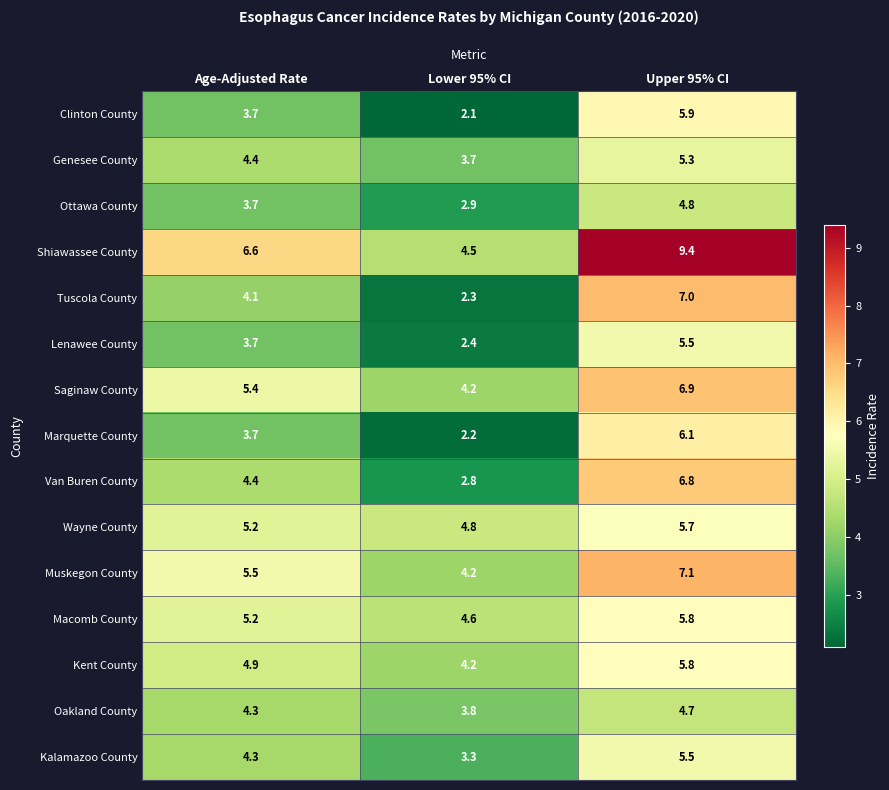

What is the difference between the Oakland County values at Lower 95% CI and Age-Adjusted Rate?

0.5